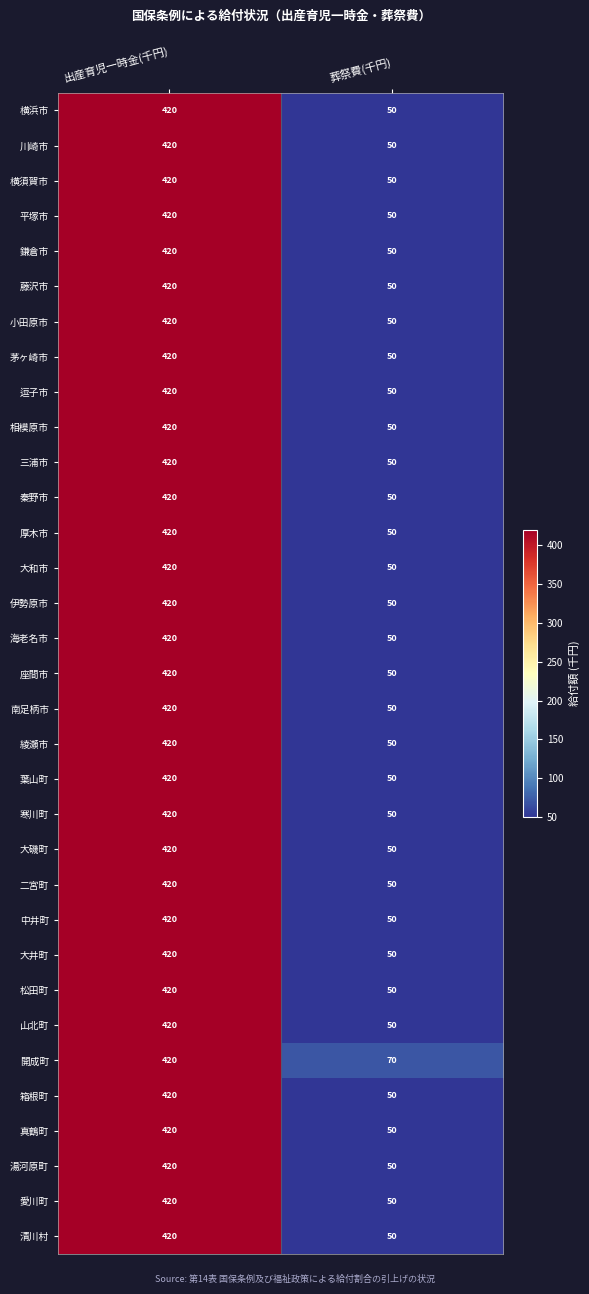

The value of 藤沢市 at 出産育児一時金(千円) is 579. True or false?

False